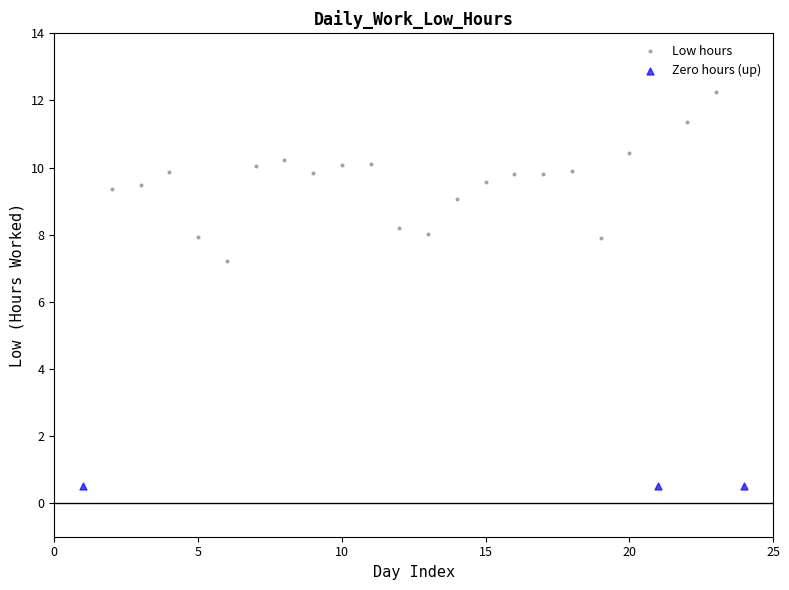

Which series reaches the minimum Y coordinate?

Zero hours (up)